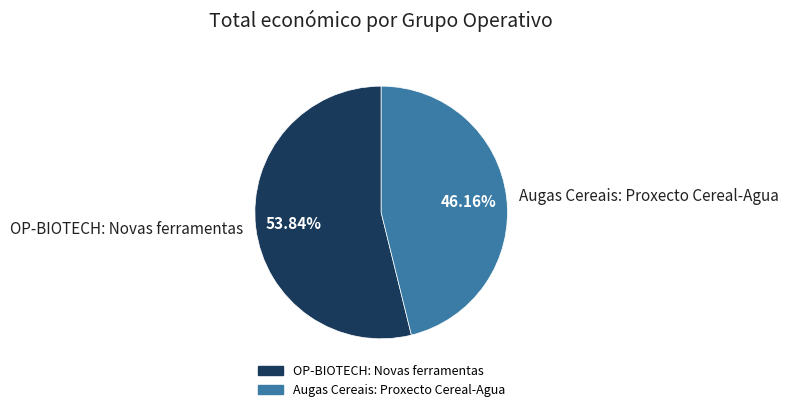

Approximately how many times larger is the value at OP-BIOTECH: Novas ferramentas compared to Augas Cereais: Proxecto Cereal-Agua?

1.2